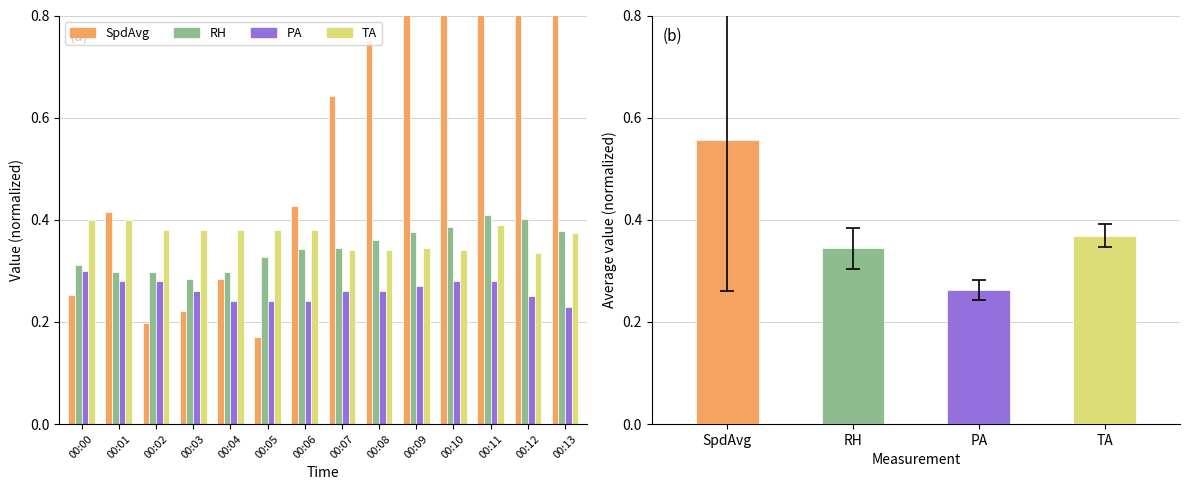

What is the approximate value of RH at 00:01?

0.3